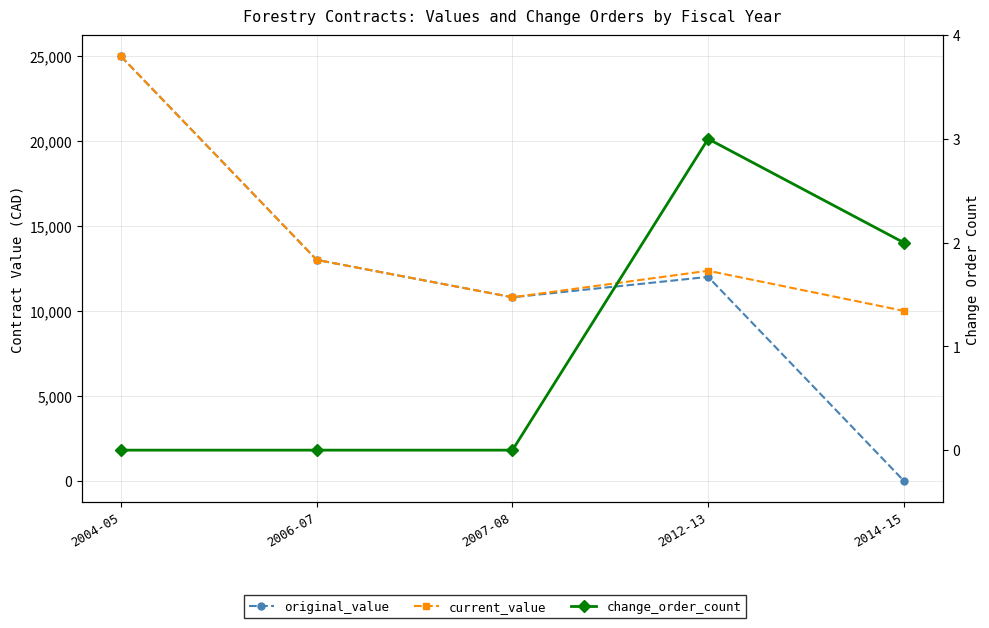

At which category does current_value reach its first local peak?

2012-13